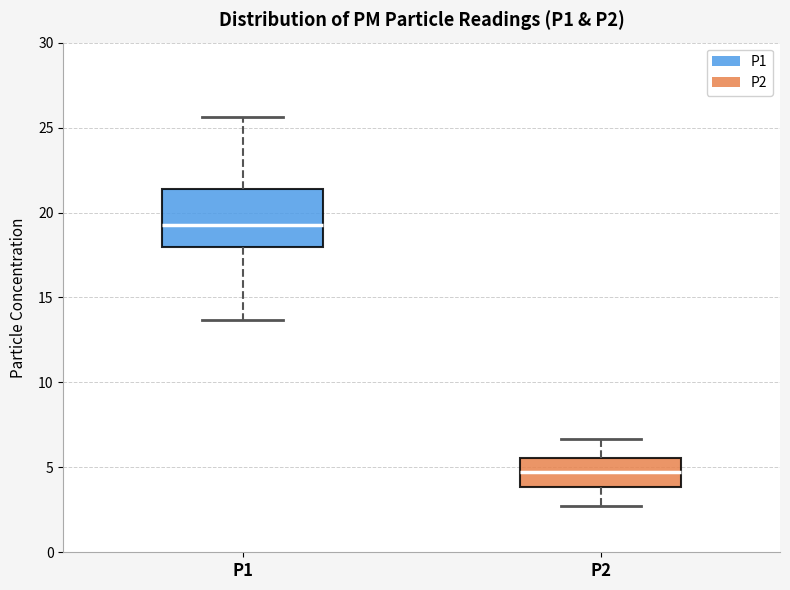

Where does the median line of the box for P2 sit on the y-axis? The values are not printed on the chart, so give them approximately, as read against the axis.

4.5